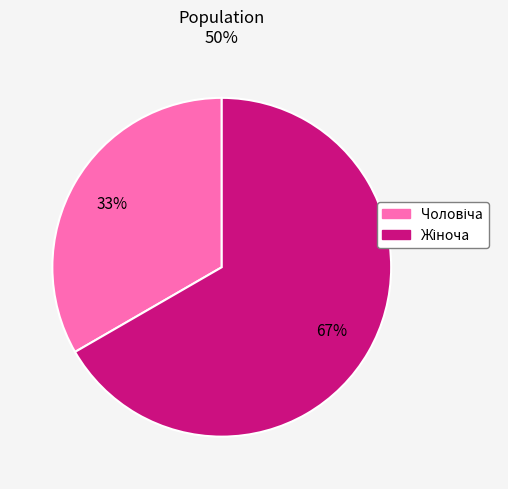

Does any single category account for the majority?

Yes